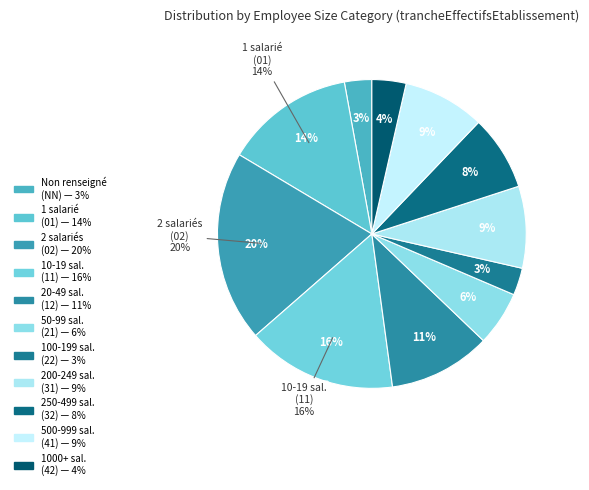

What percentage is the 32 slice, to the nearest percent?

8%